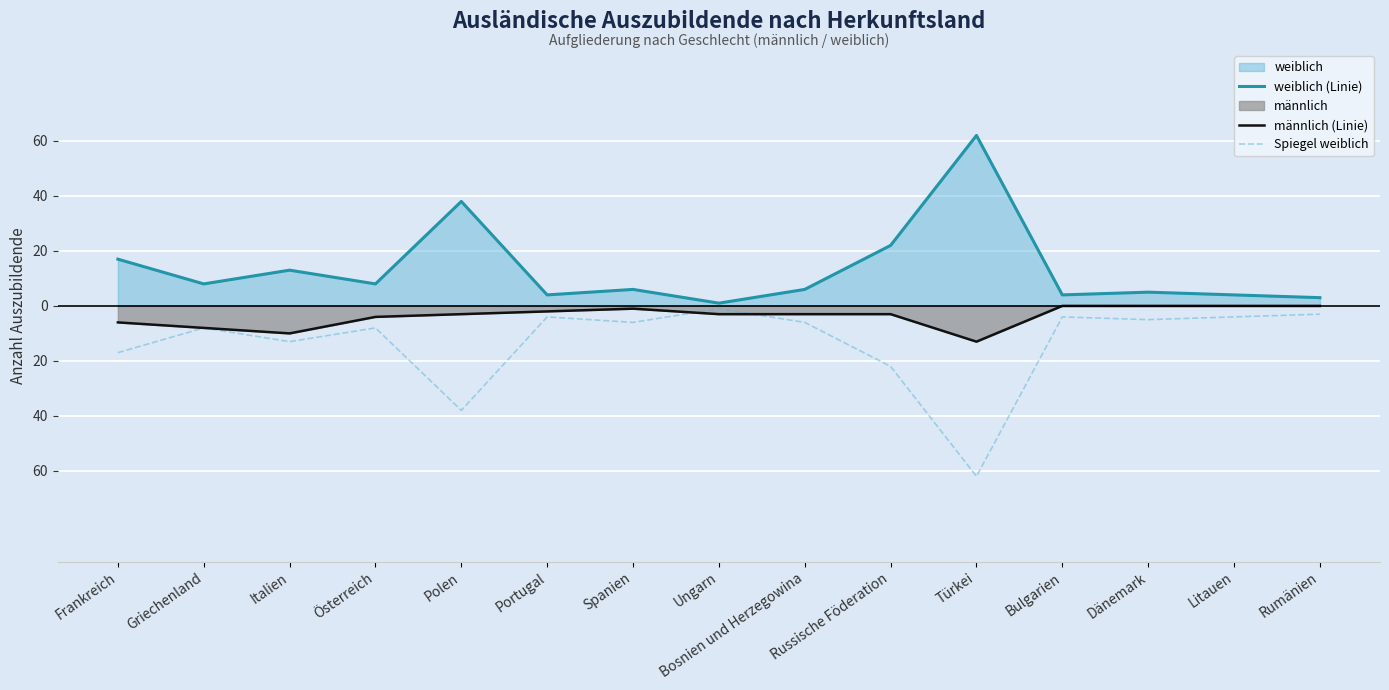

Between Türkei and Polen, which is larger?

Türkei